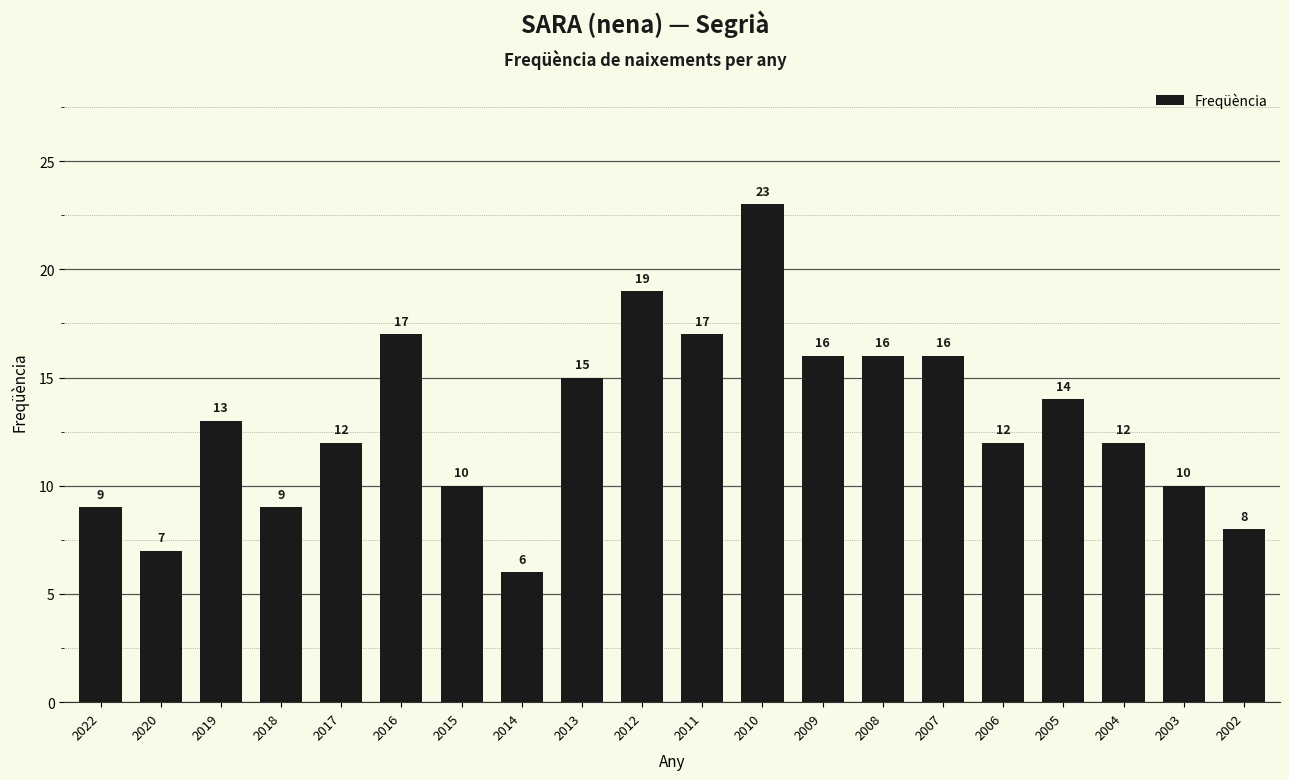

Approximately how many times larger is the value at 2006 compared to 2014?

2.0